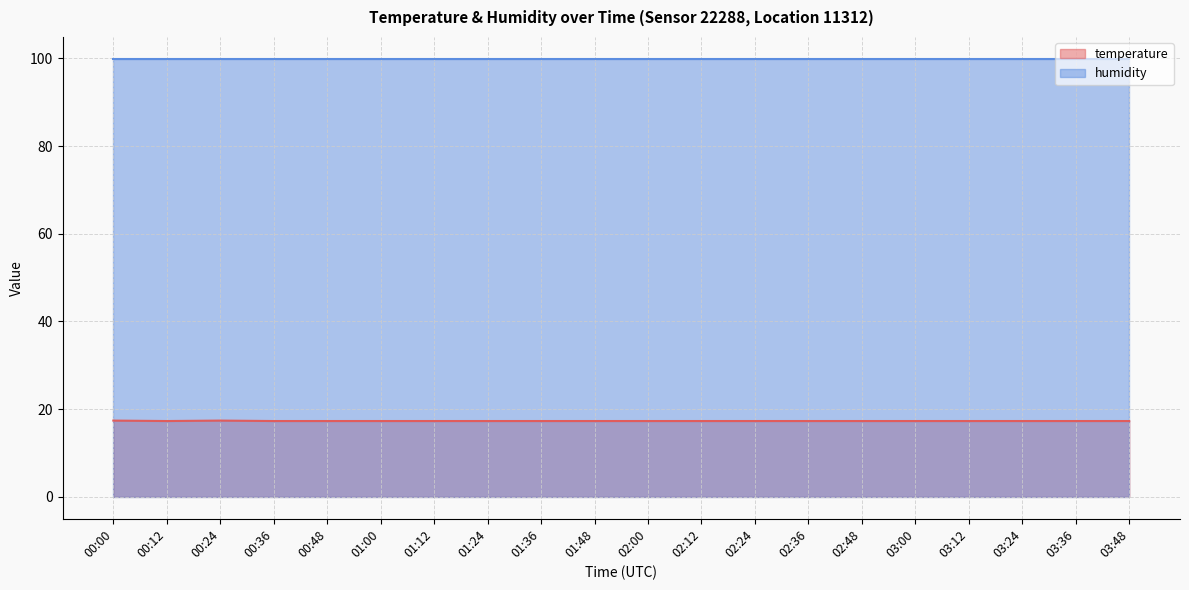

Between 00:48 and 01:12, which is larger?

00:48